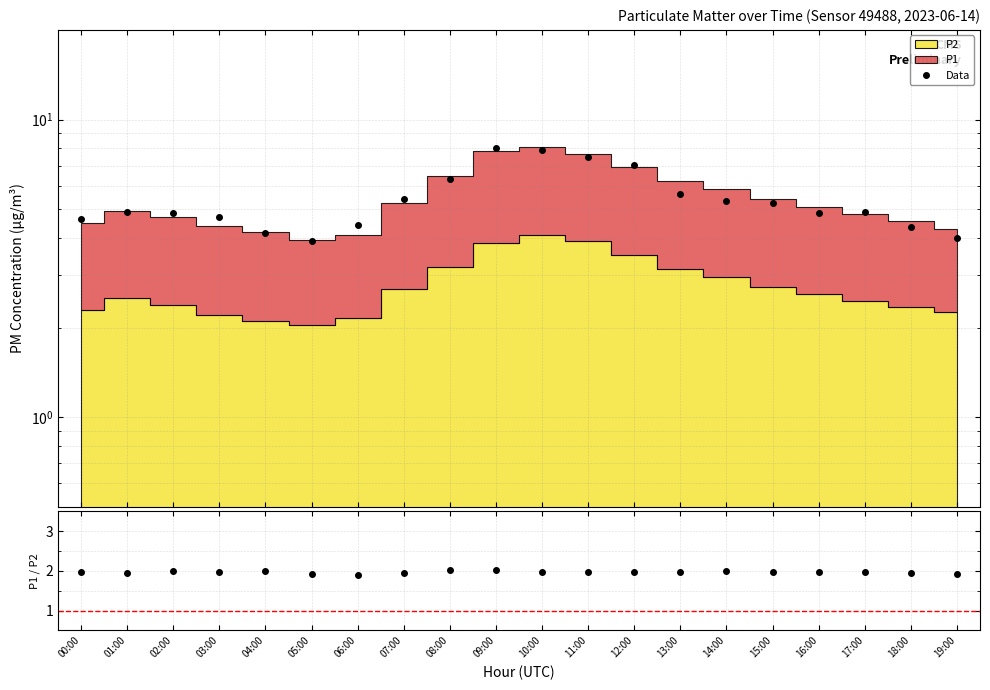

True or false: the data has more than 0 interior local peaks.

True